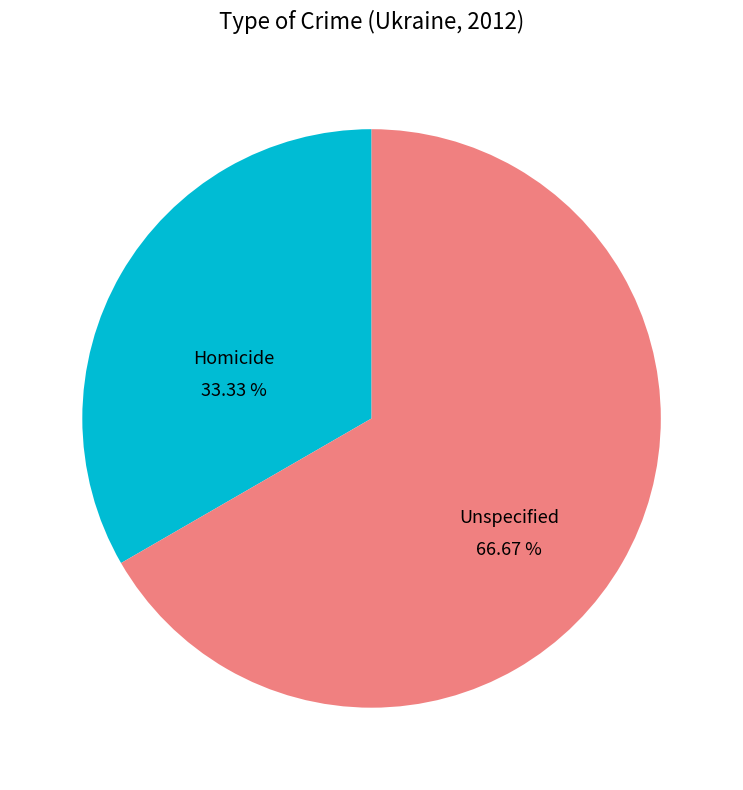

True or false: Homicide accounts for 22% of the total.

False